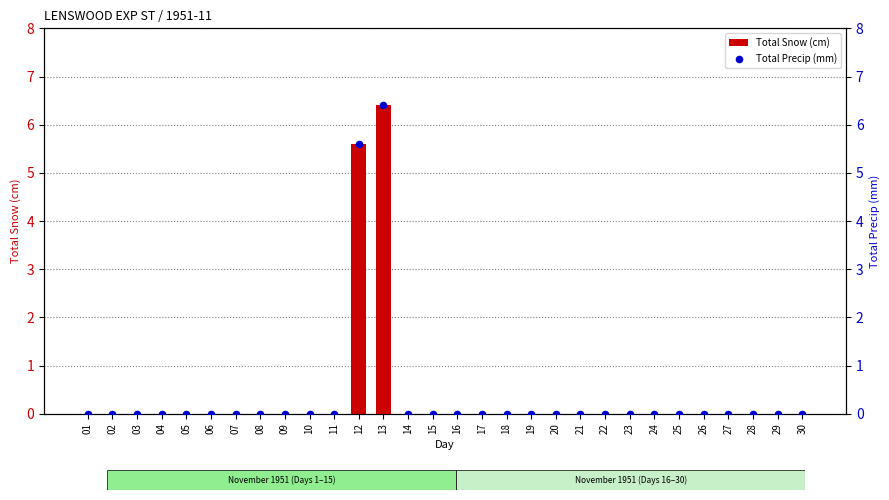

Which series has the largest total across all categories?

Total Snow (cm)